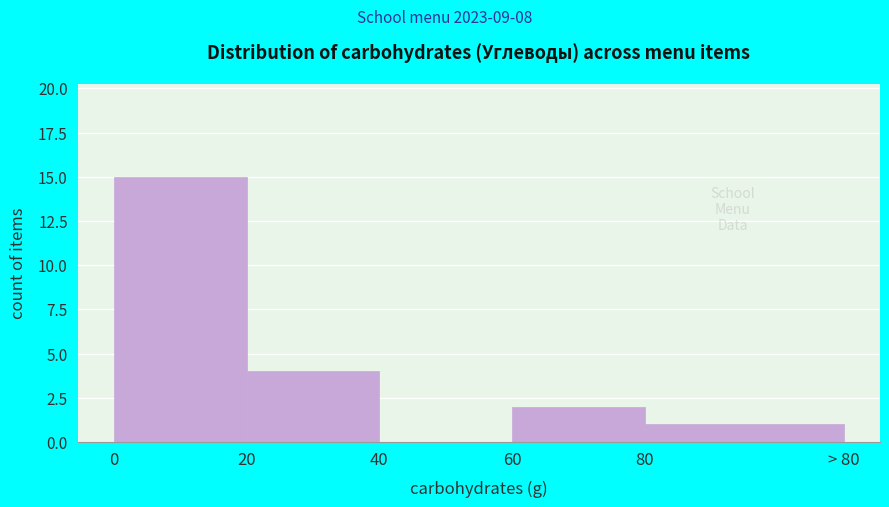

Reading left to right, extract all data points from this chart.

0=15	20=4	40=0	60=2	80=1